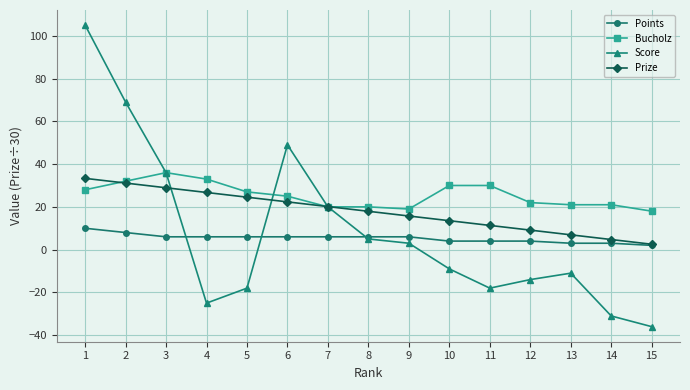

What value does the Bucholz series have at 3?

36.0